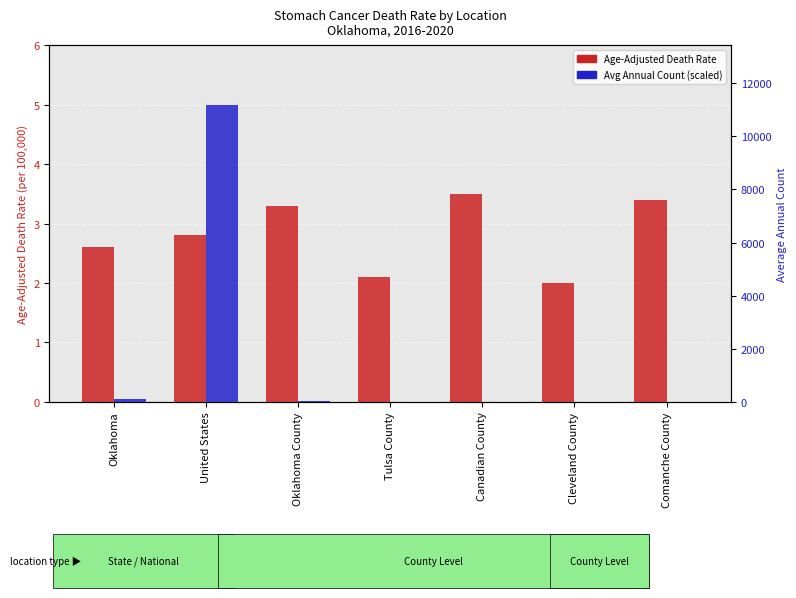

Reading left to right, list all the values displayed in this chart.

Age-Adjusted Death Rate: 2.6	2.8	3.3	2.1	3.5	2.0	3.4
Avg Annual Count (scaled): 0.1	5.0	0.0	0.0	0.0	0.0	0.0